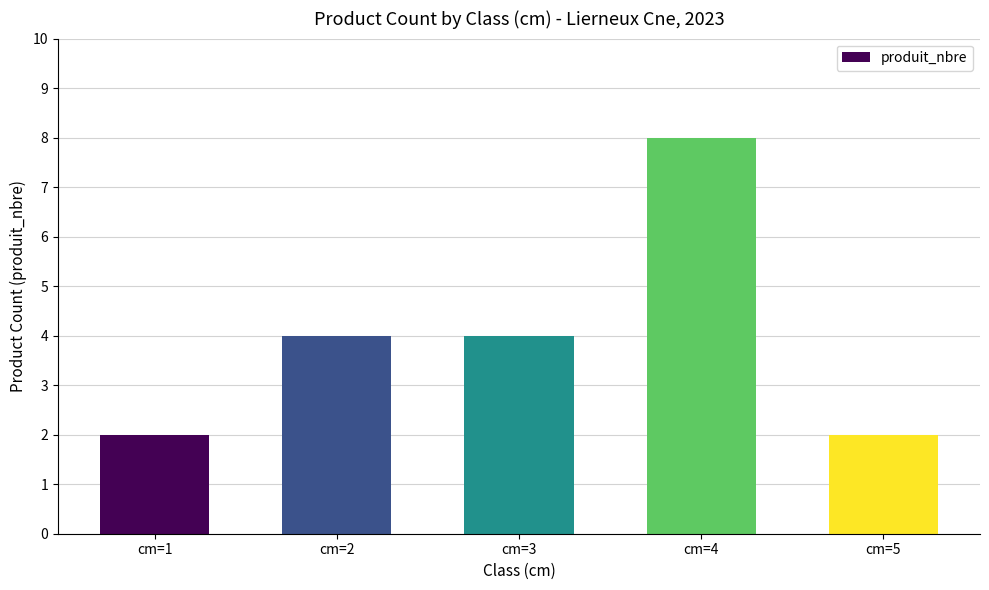

The value at cm=3 is 4. True or false?

True